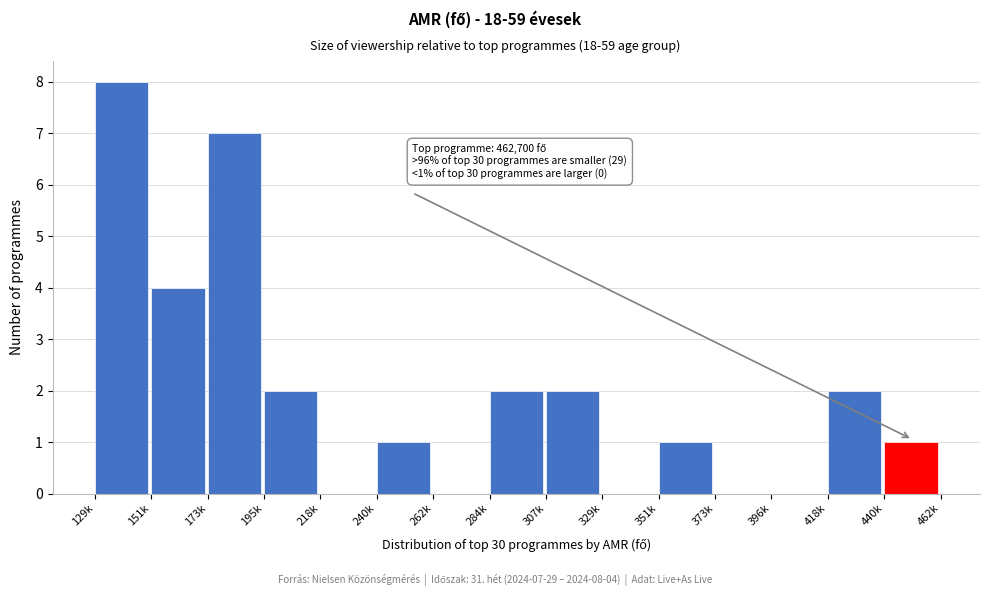

Reading left to right, what are all the values shown in this chart?

129k=8	151k=4	173k=7	195k=2	218k=0	240k=1	262k=0	284k=2	307k=2	329k=0	351k=1	373k=0	396k=0	418k=2	440k=1